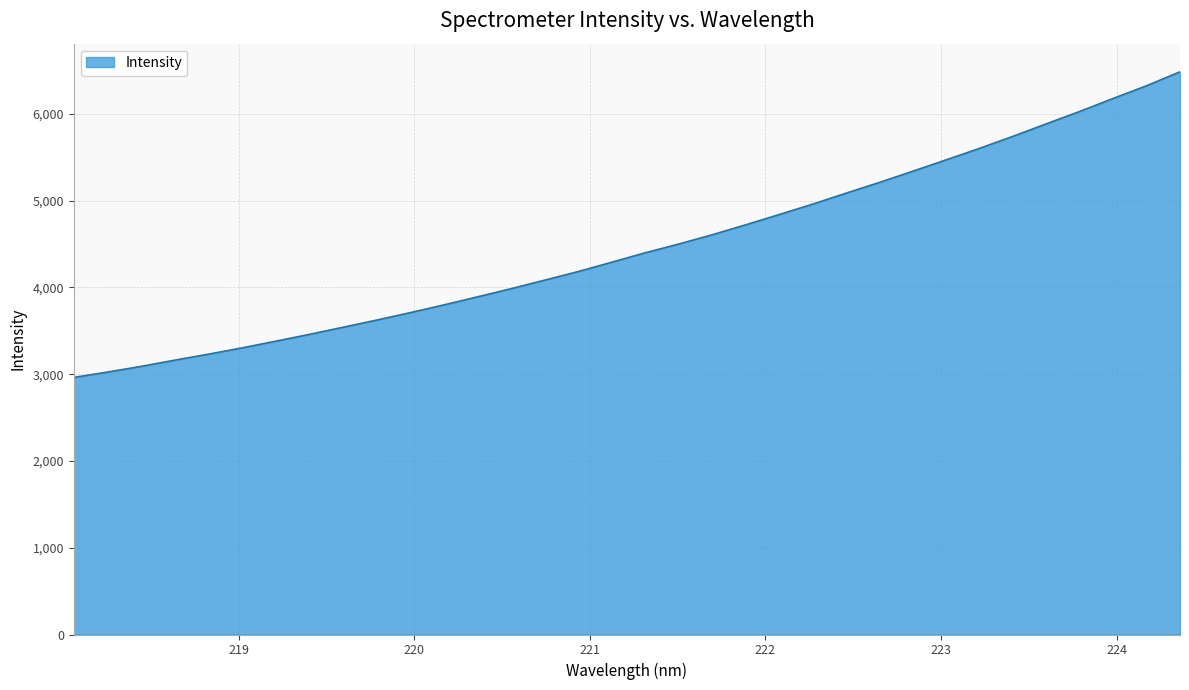

What is the difference between the maximum and minimum values?

3522.2